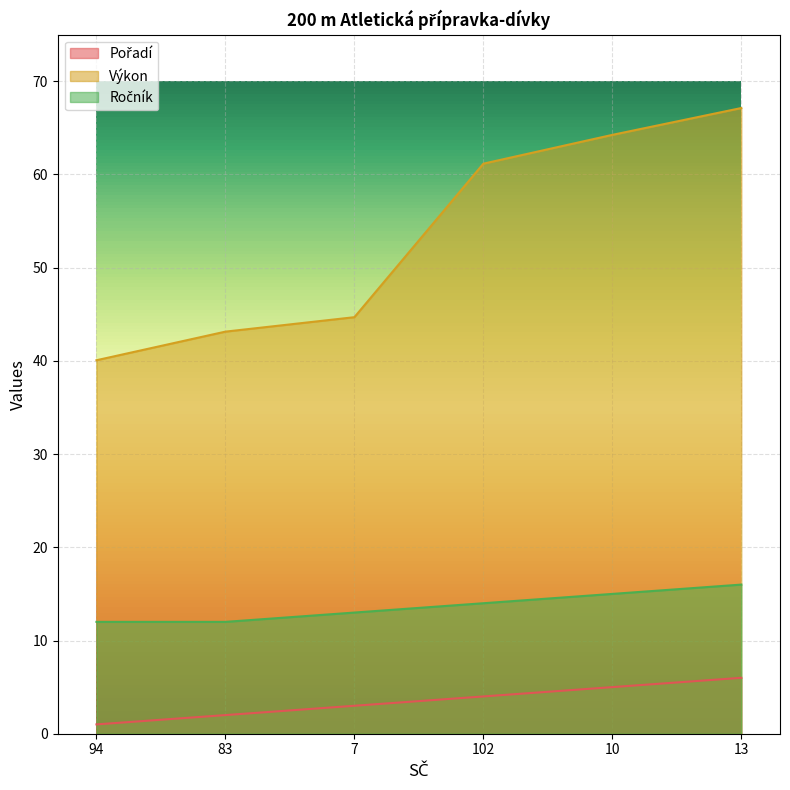

What is the lowest value of the Pořadí series?

1.0